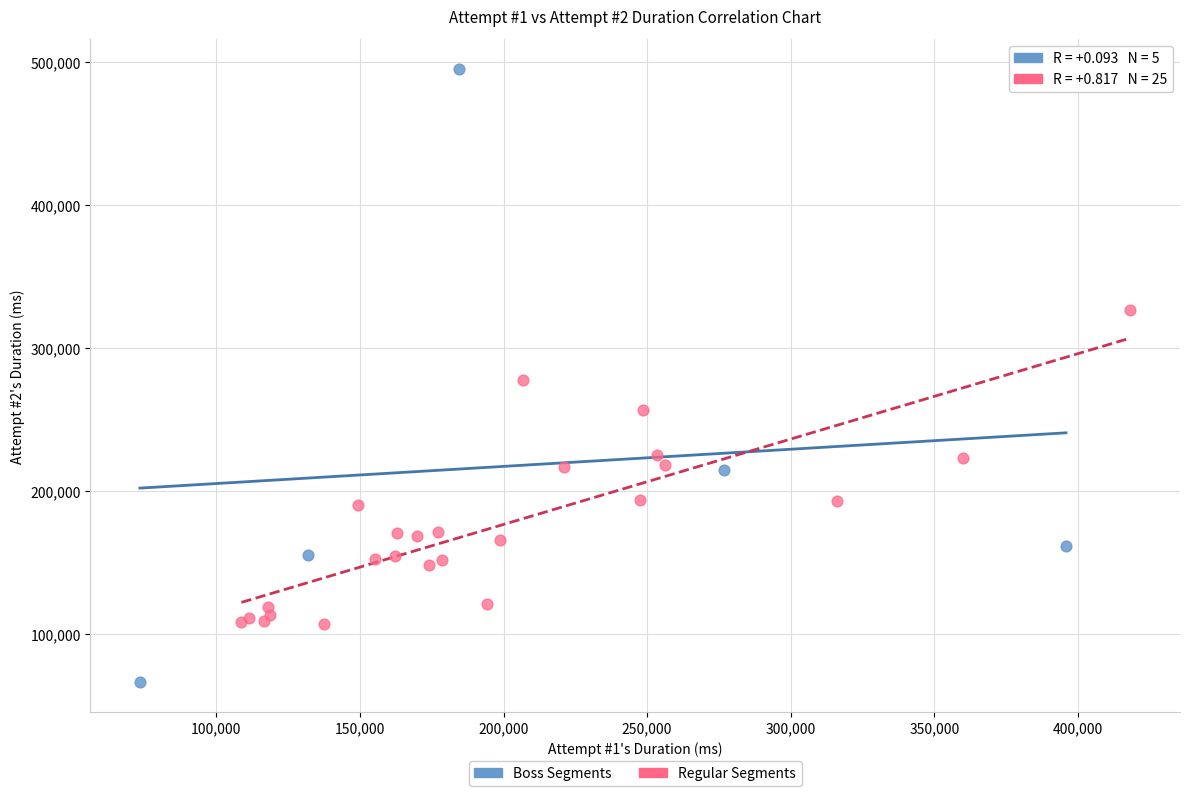

Which series has the largest Y range (max minus min)?

Boss Segments